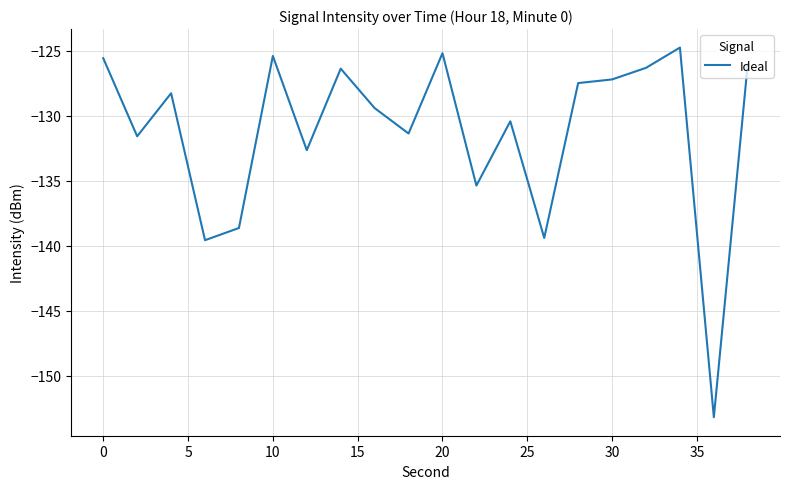

How many lines are shown in the chart?

1